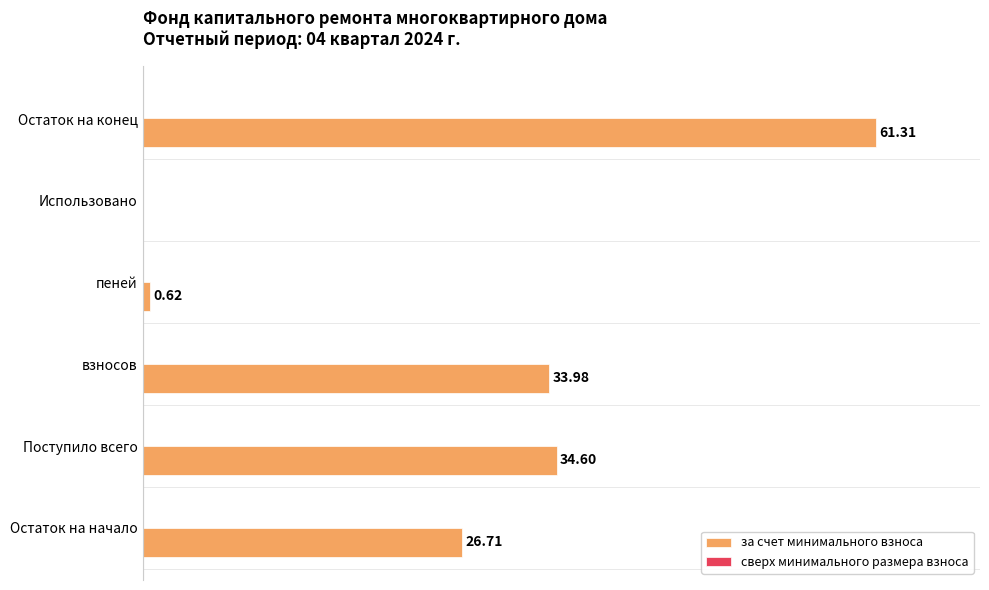

Where is the data nearest to the value 30?

Остаток на начало